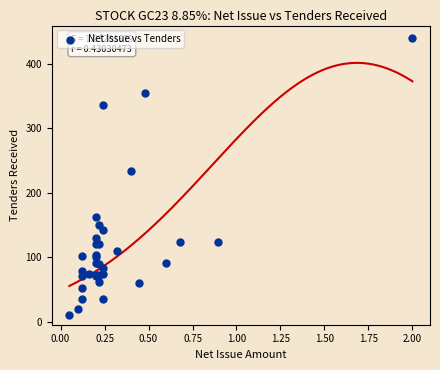

What Y value in the scatter plot is closest to 224?

233.4